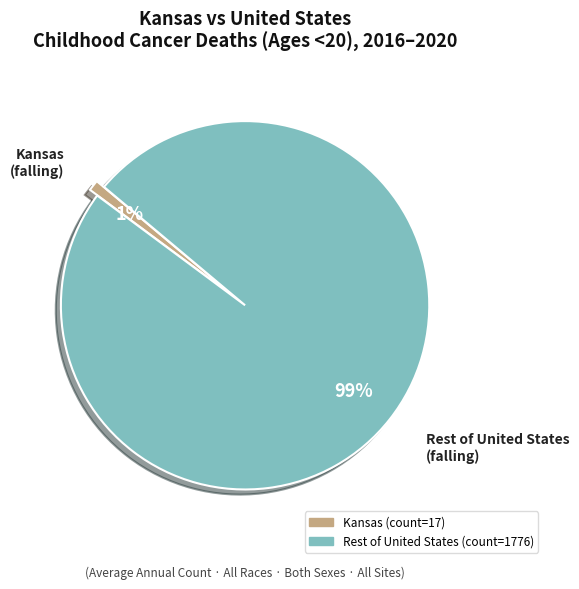

To the nearest percent, what is the average slice percentage?

50%